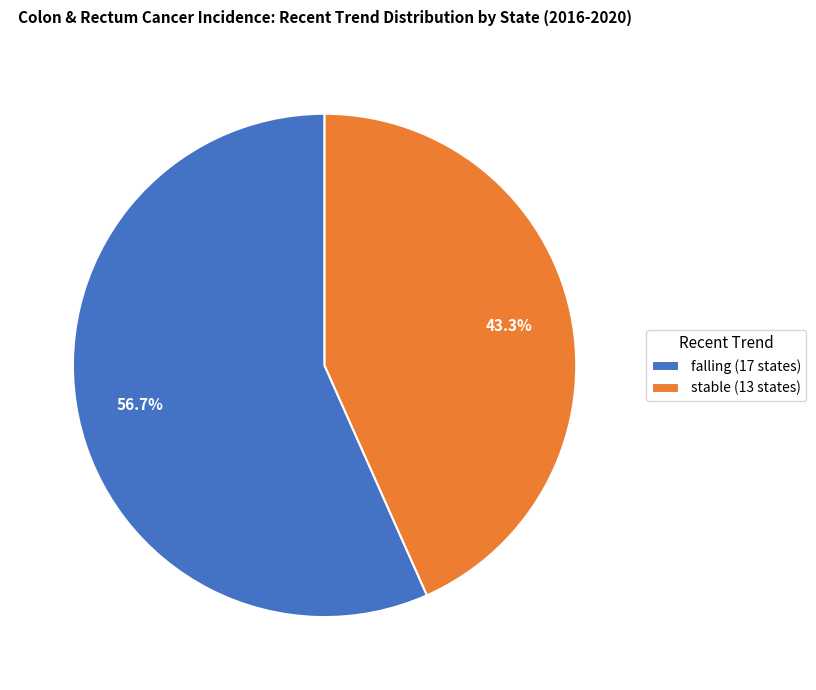

Which has a higher value, falling or stable?

falling